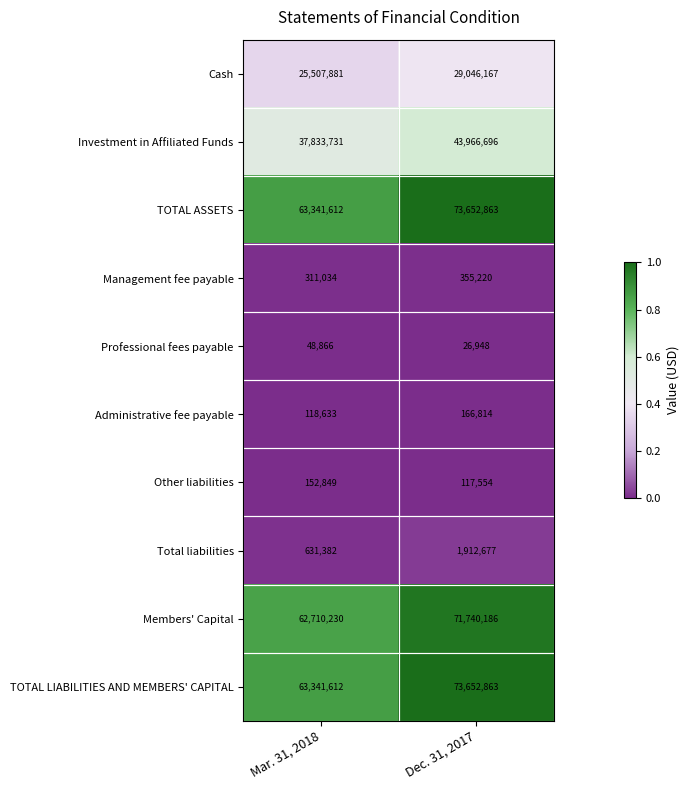

What is the difference between the highest and lowest values at Dec. 31, 2017?

73625915